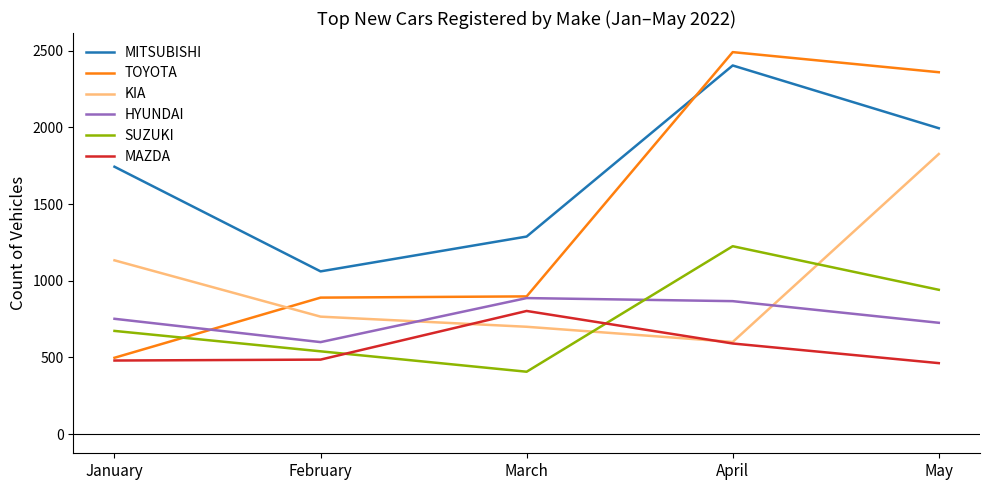

Rank the series by their maximum value, from lowest to highest.

MAZDA, HYUNDAI, SUZUKI, KIA, MITSUBISHI, TOYOTA